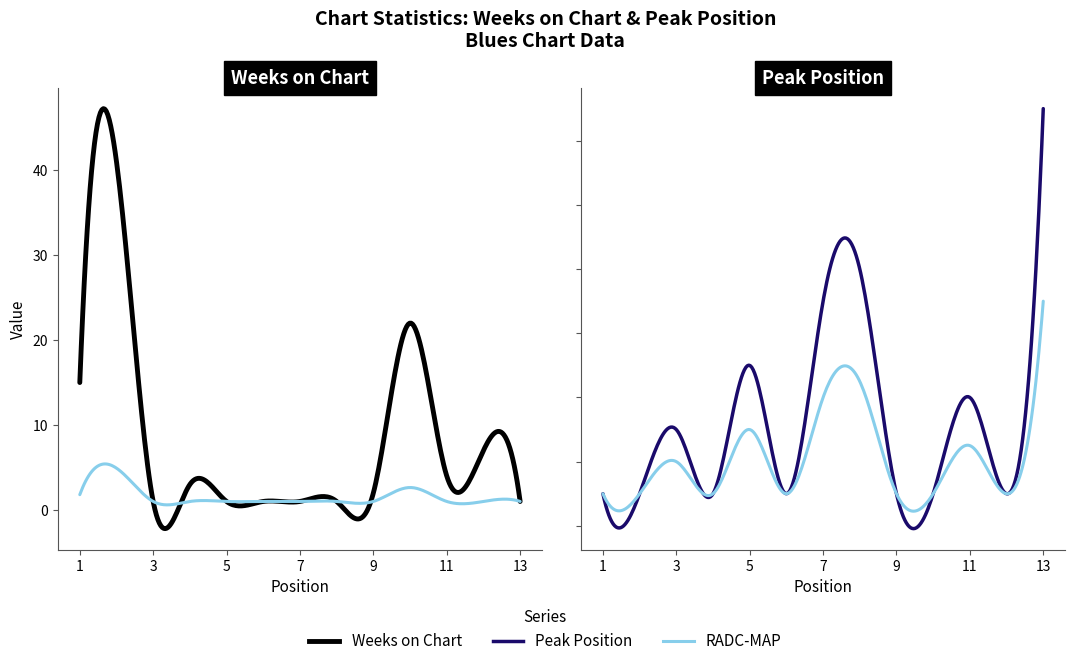

The value of Weeks on Chart at 3 is 2. True or false?

False